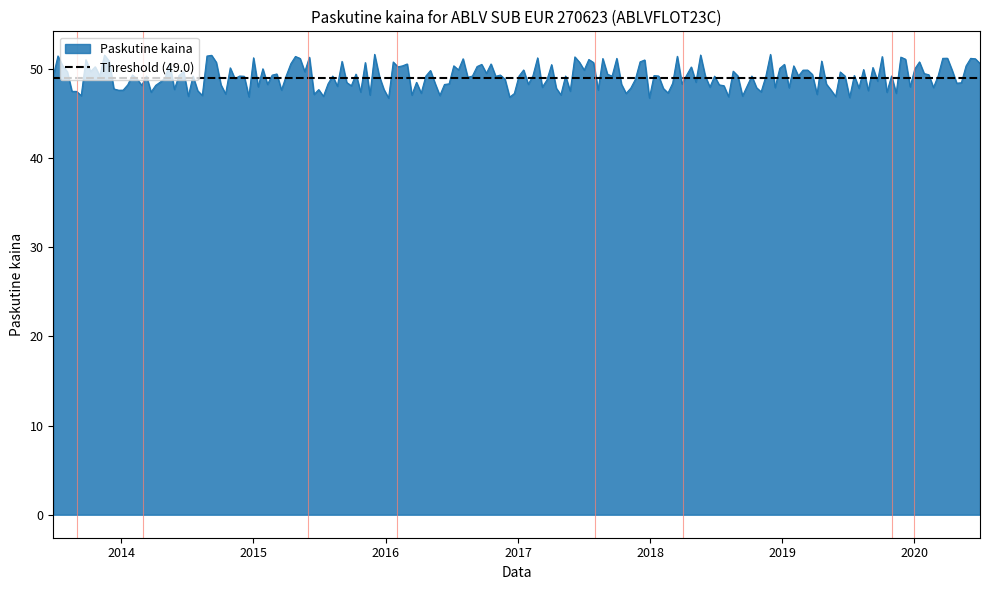

True or false: Paskutine kaina has a value of 49.2 at 2020-06-25.

True